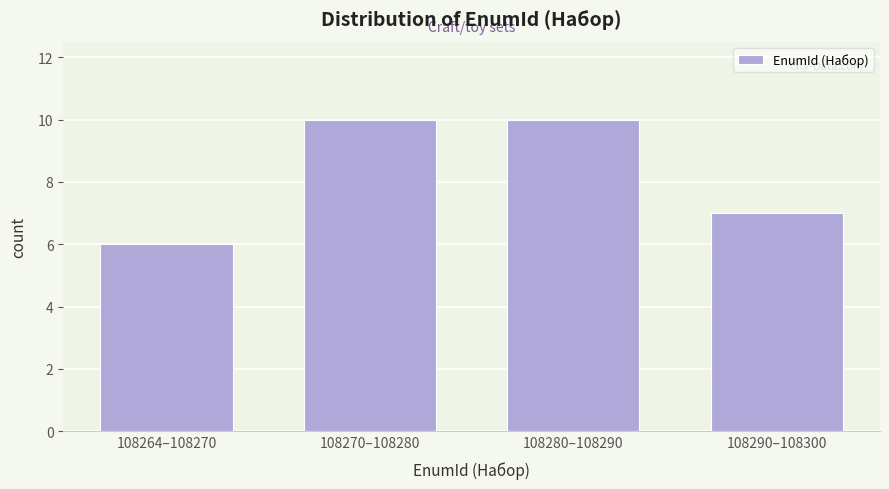

Reading left to right, list all the values displayed in this chart.

6	10	10	7